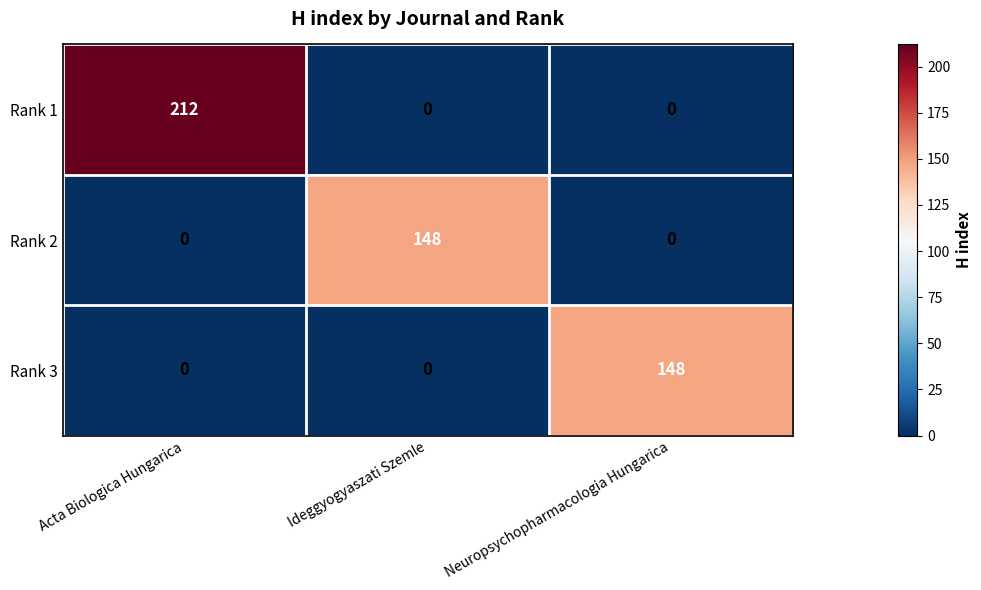

How many Rank 2 values are between 0 and 148?

3